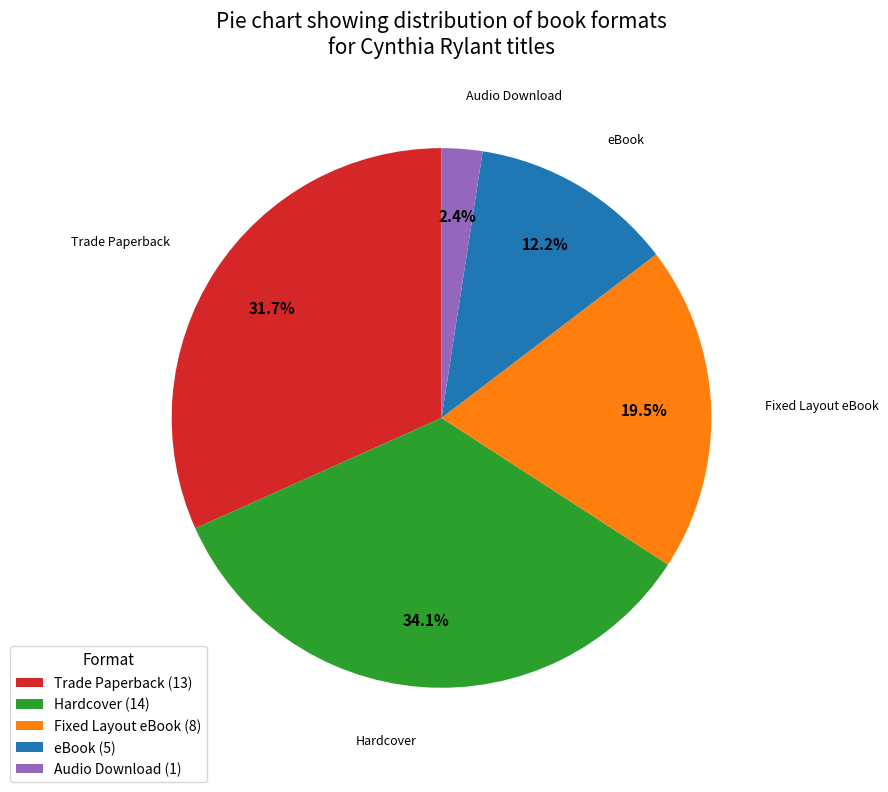

To the nearest percent, what is the difference between the largest and smallest slice percentages?

32%